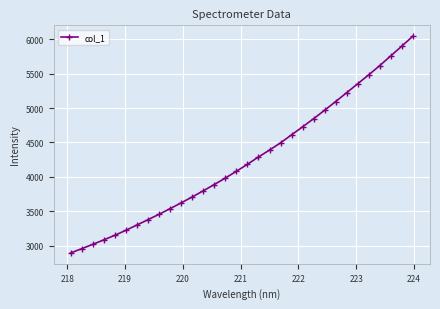

How many distinct data groups are displayed?

1